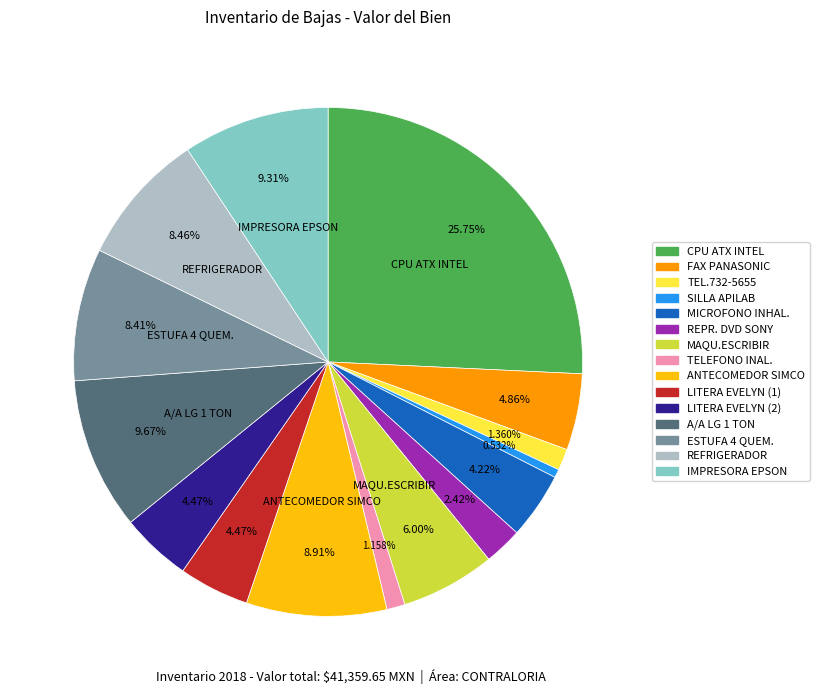

Is there a majority slice in this chart?

No